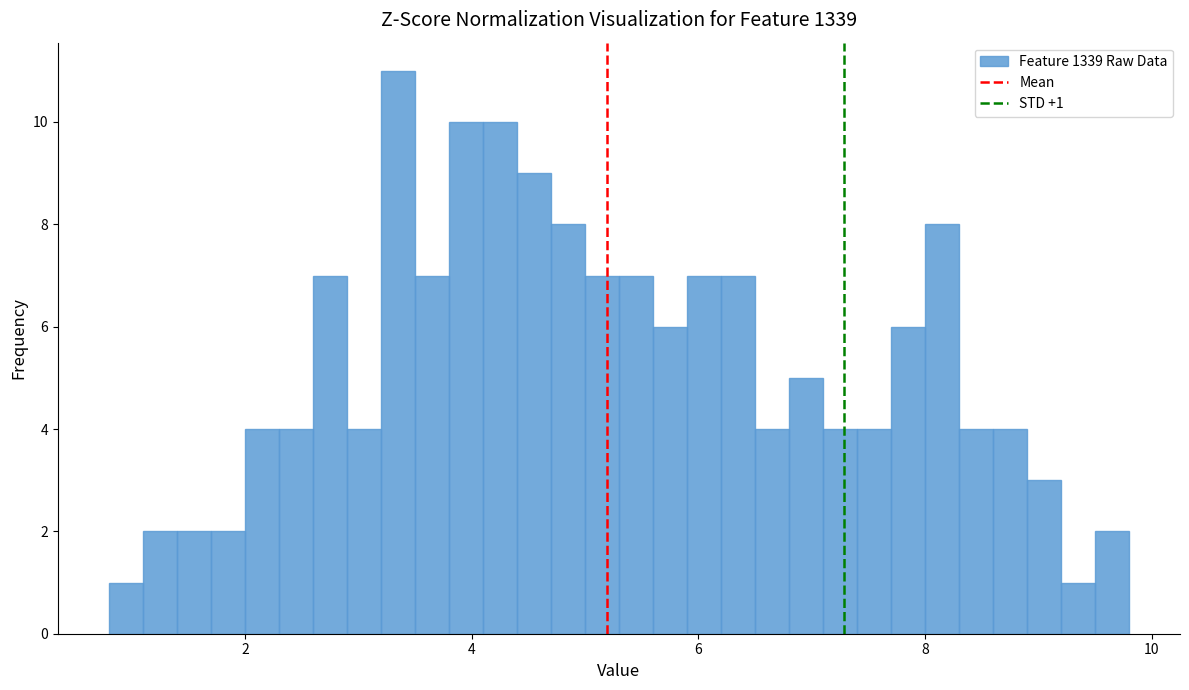

Read against the x-axis, roughly where is the centre of the tallest bar?

3.4